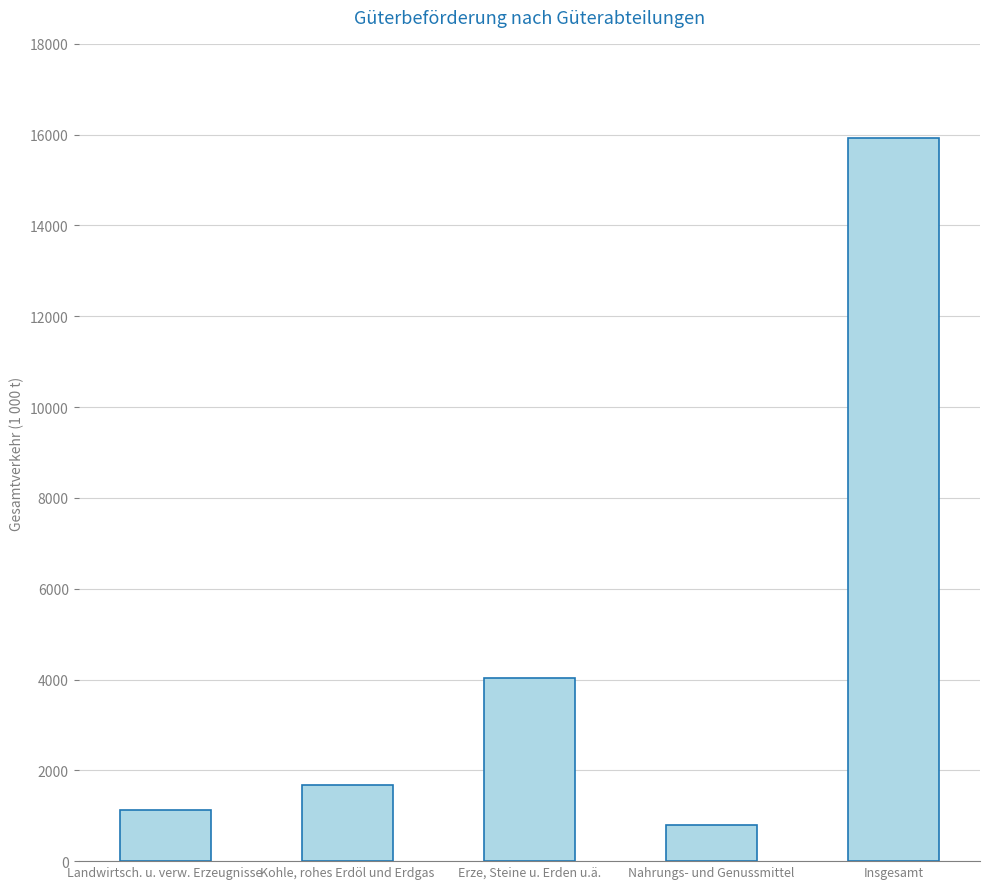

The value at Erze, Steine u. Erden u.ä. is 6906.7. True or false?

False